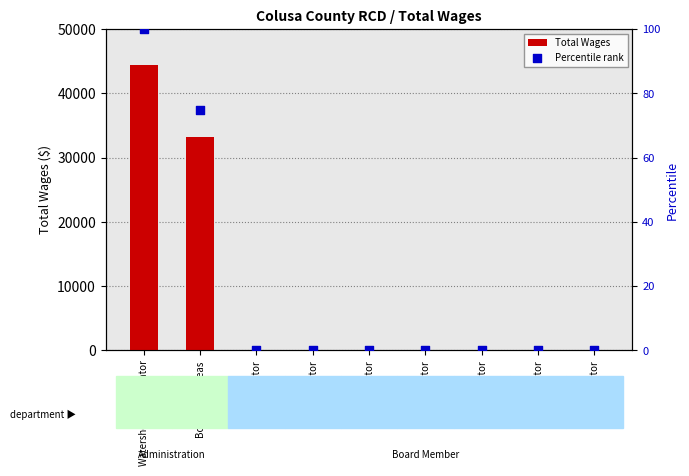

Which series has the largest total across all categories?

Total Wages